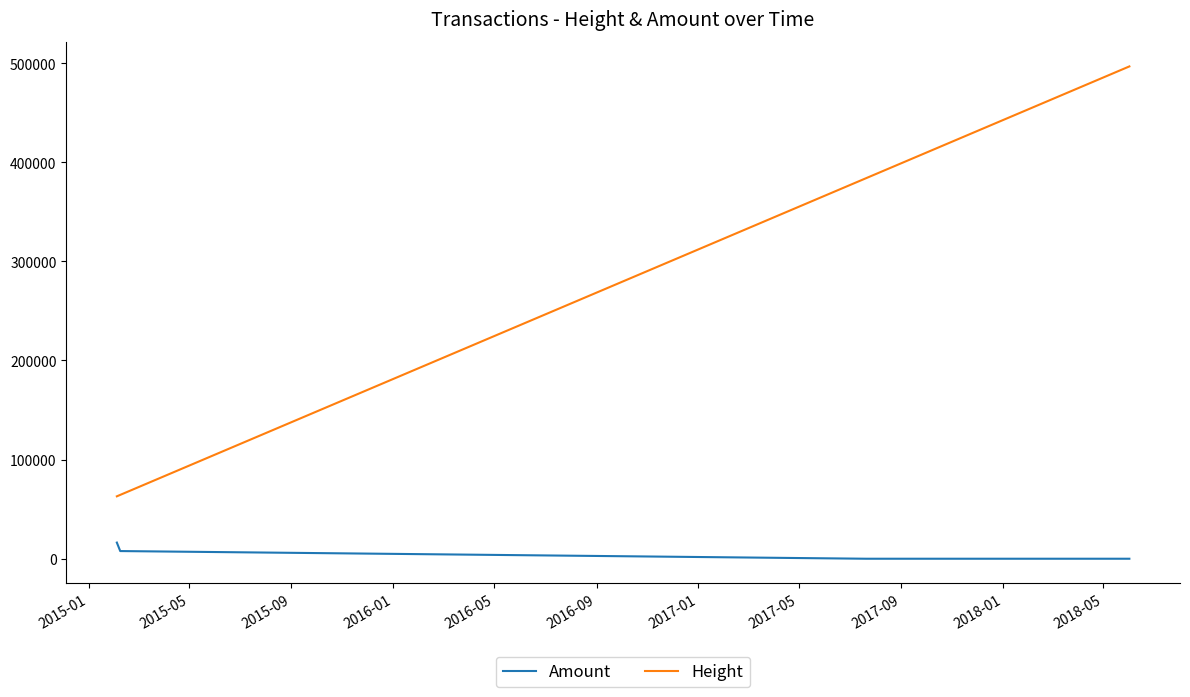

Which series has the largest range (max minus min)?

Height